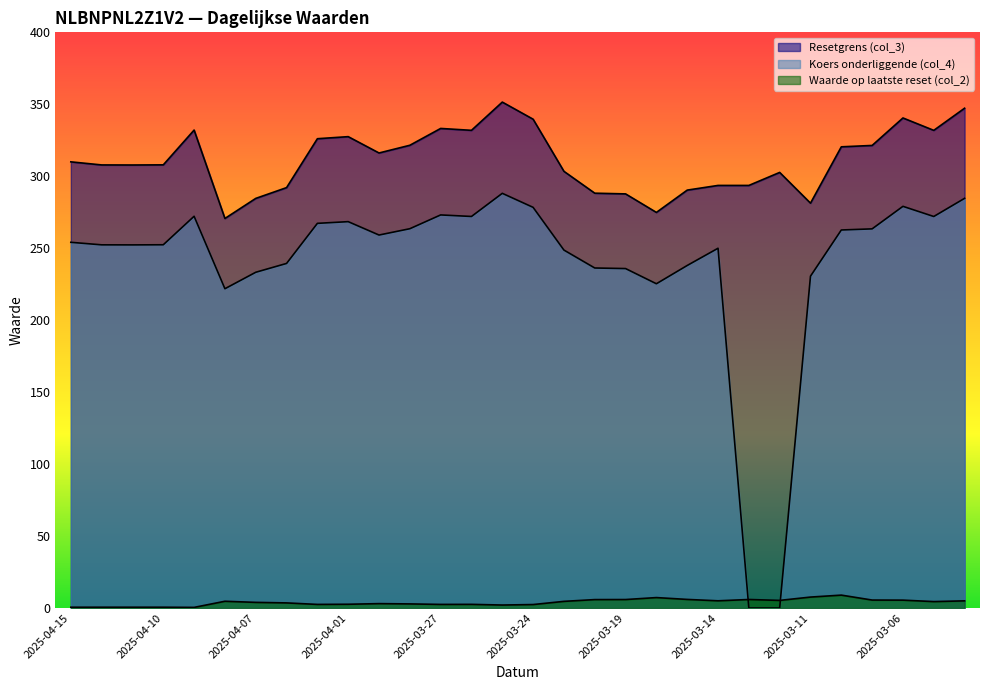

True or false: Resetgrens (col_3) and Koers onderliggende (col_4) cross at least once.

False